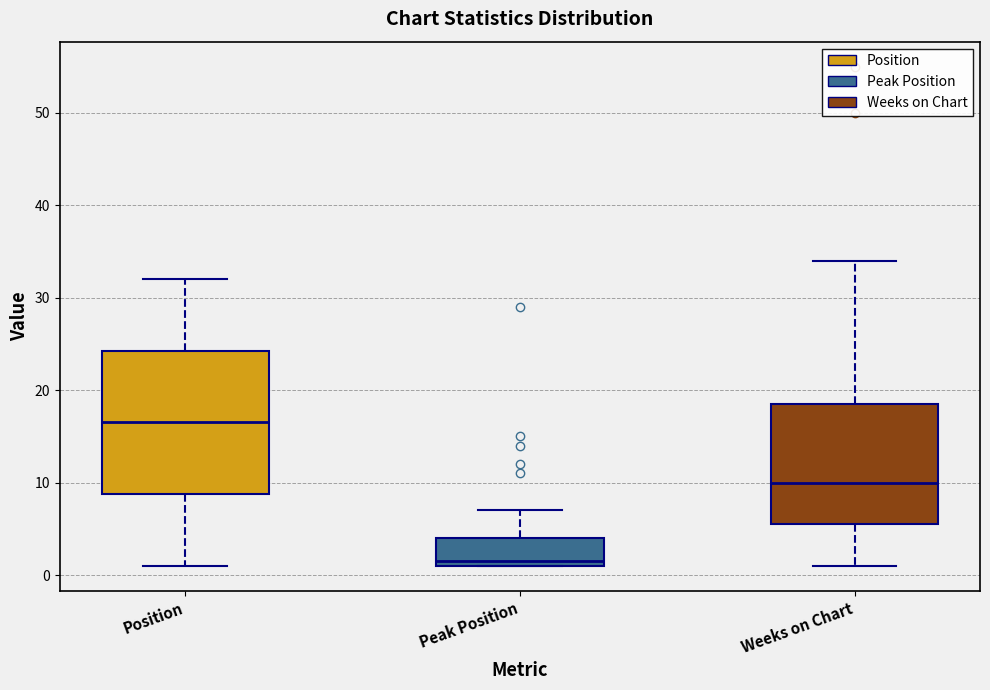

Which box's median line is the lowest?

Peak Position